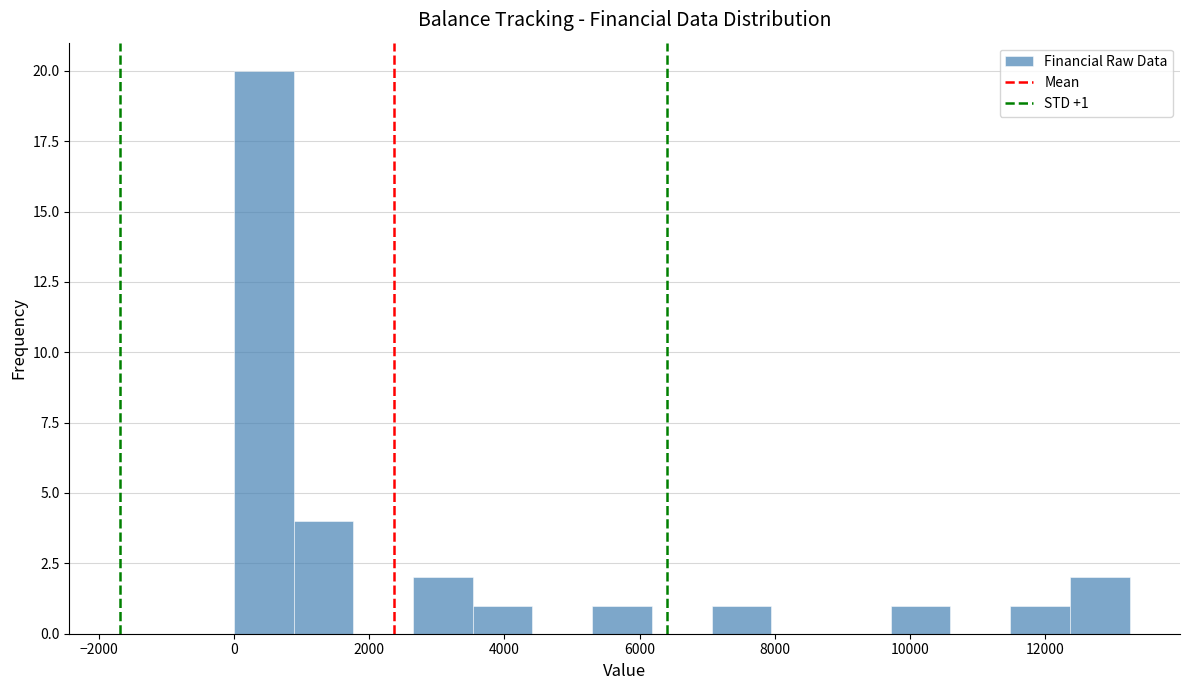

Which range on the x-axis has the tallest bar?

0 to 800